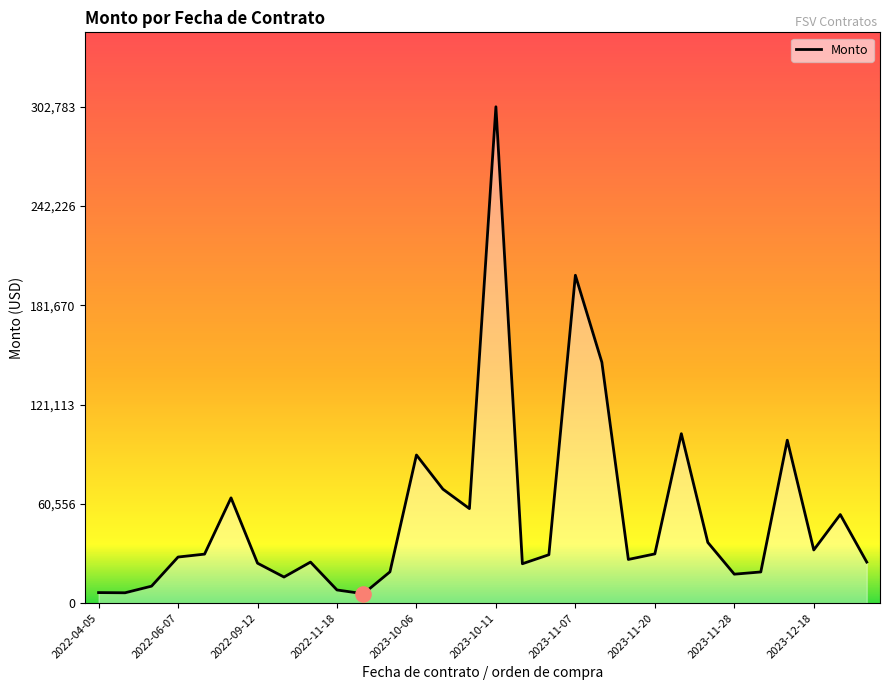

What is the greatest value displayed?

302783.5